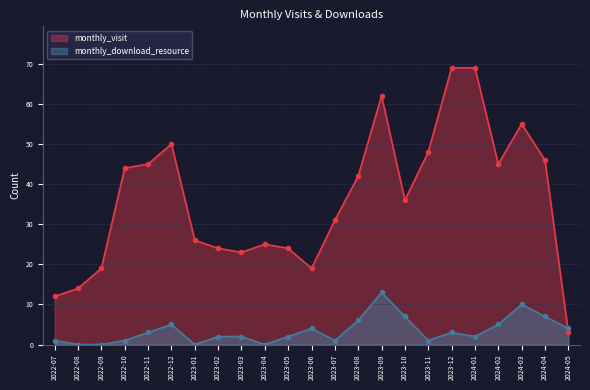

Is it true that monthly_visit equals 9 at 2022-09?

False